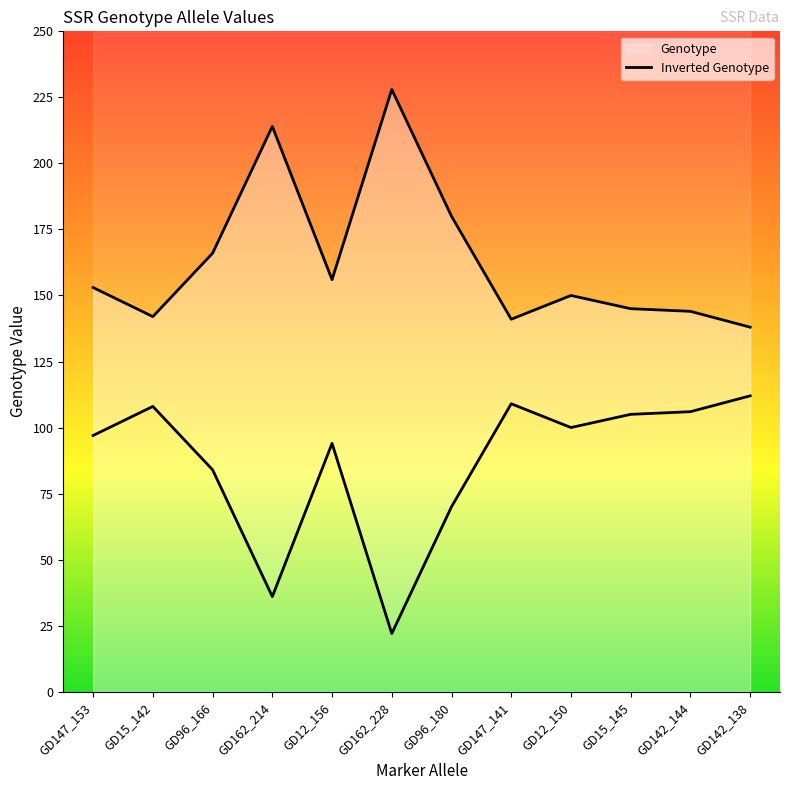

How many lines are shown in the chart?

2